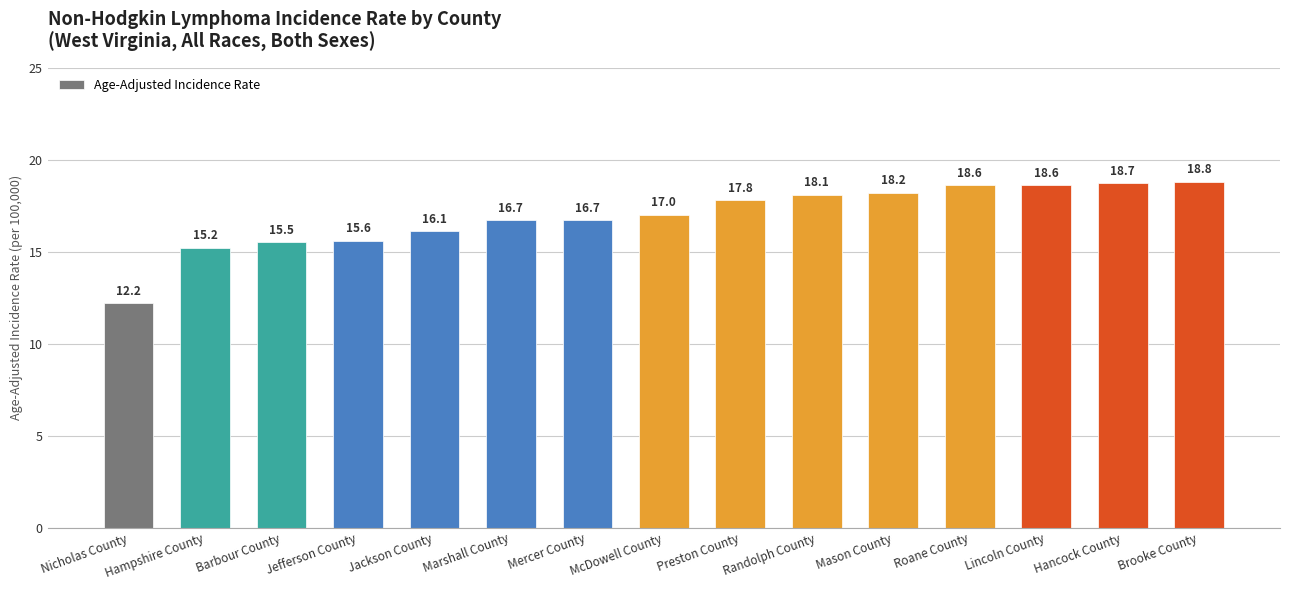

Which category has the highest value across all series?

Brooke County